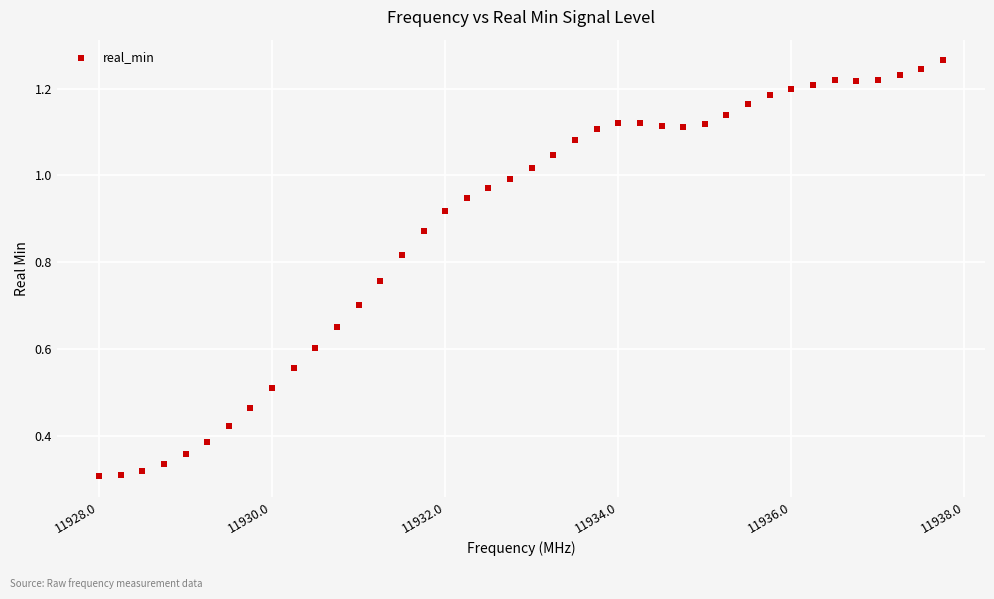

What is the range of X values (max minus min)?

9.8